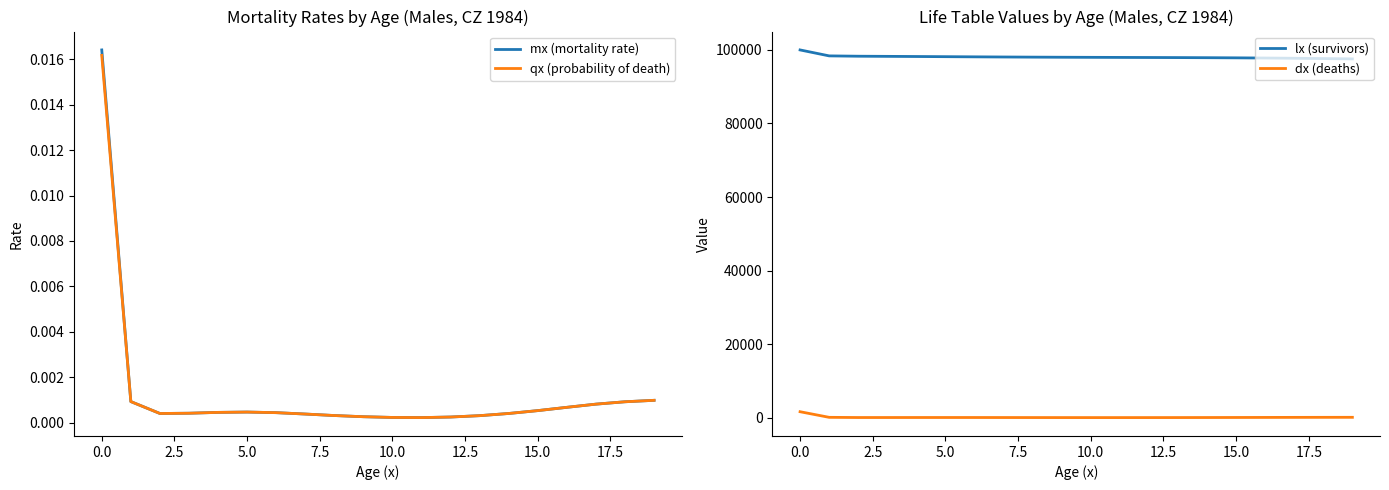

True or false: dx (deaths) and lx (survivors) intersect in this chart.

False